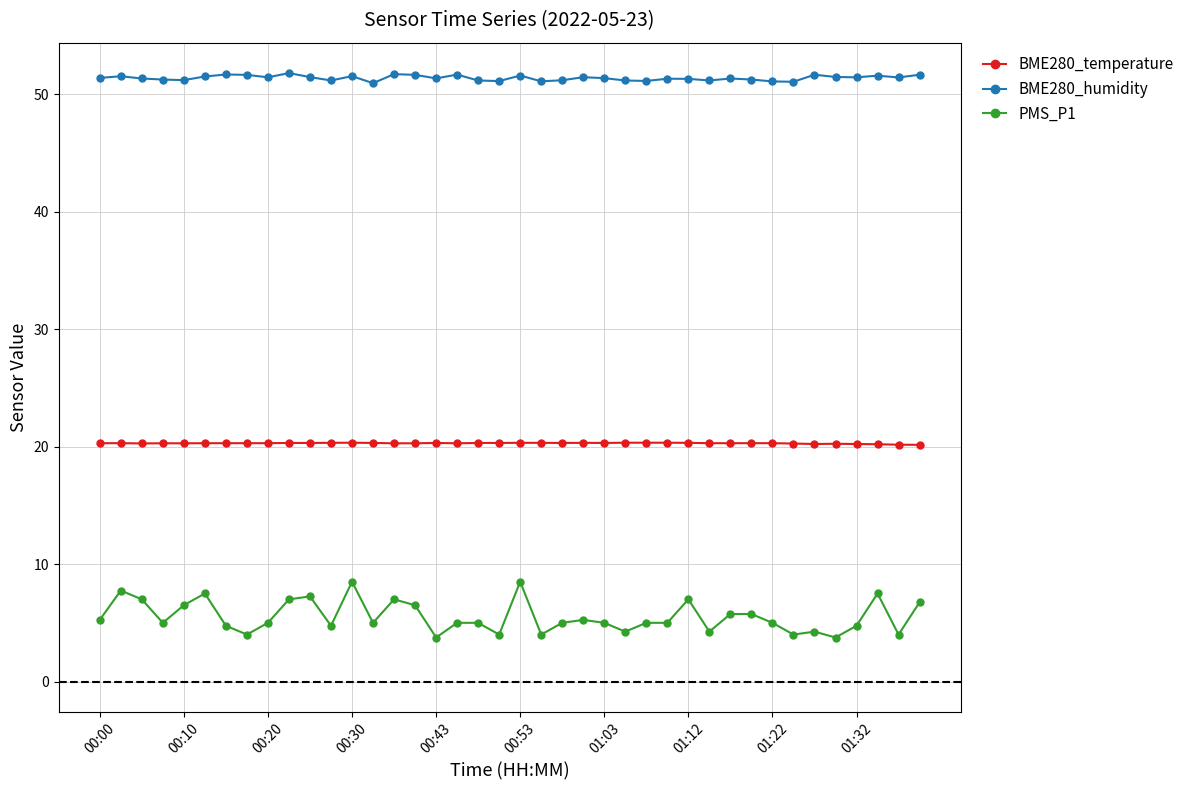

At how many categories does at least one series exceed 33?

40